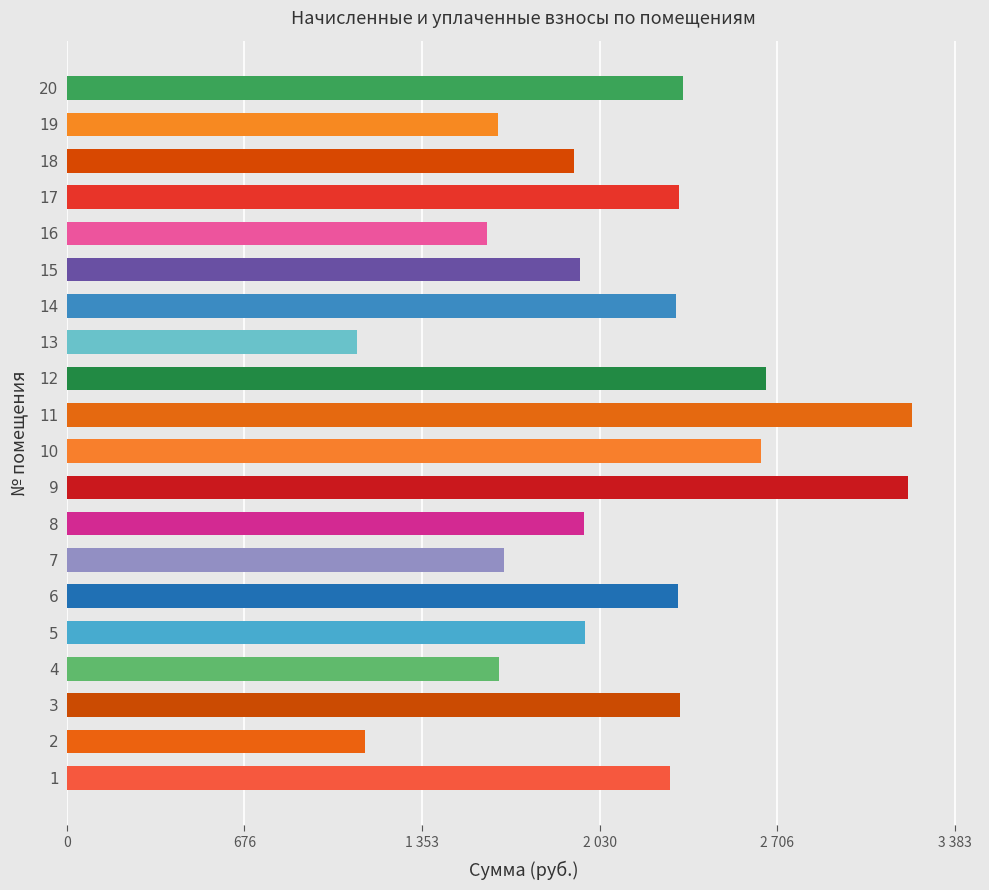

Does the chart contain any negative values?

No